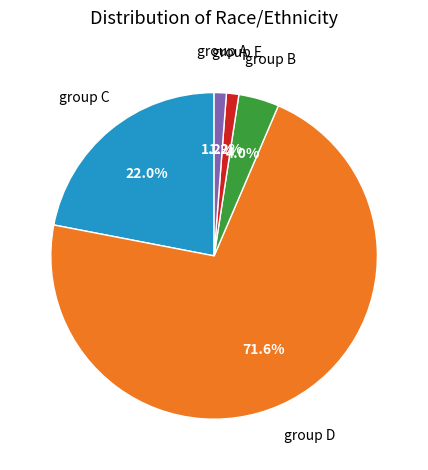

Is there a majority slice in this chart?

Yes